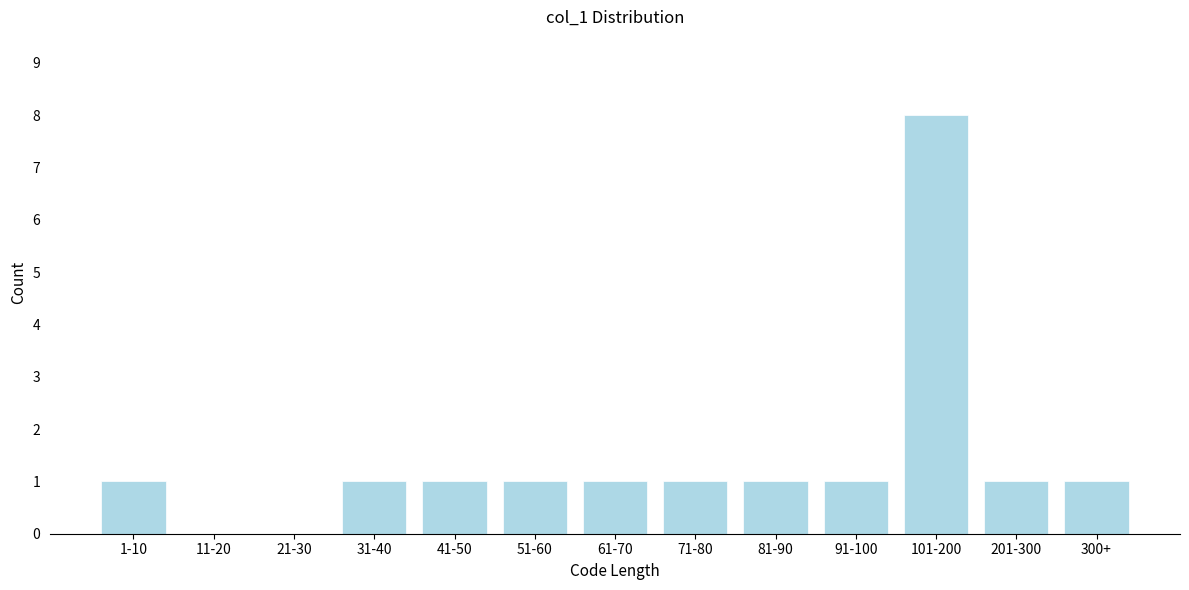

Reading left to right, list all the values displayed in this chart.

1-10=1	11-20=0	21-30=0	31-40=1	41-50=1	51-60=1	61-70=1	71-80=1	81-90=1	91-100=1	101-200=8	201-300=1	300+=1